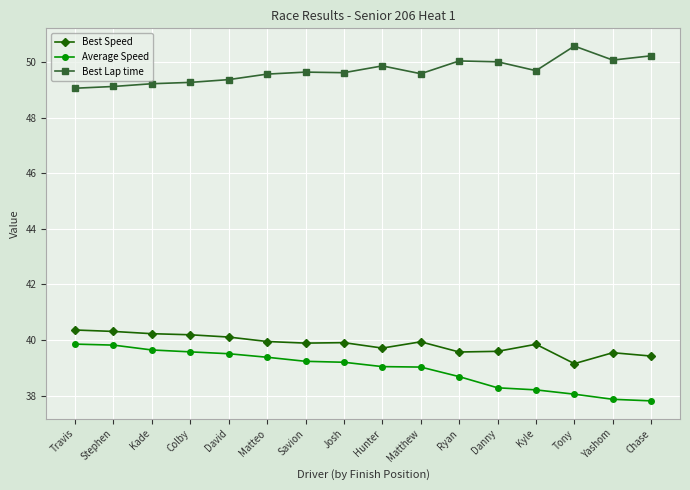

What is the approximate value of Average Speed at Colby?

39.6